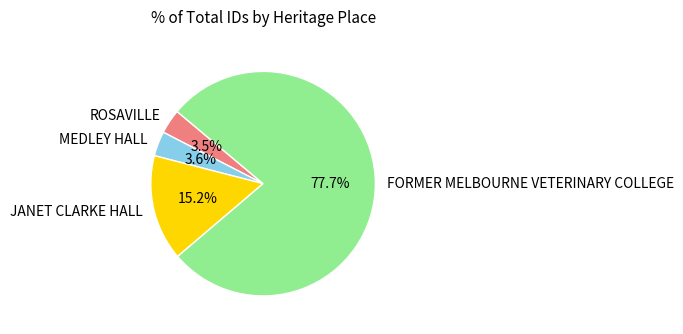

To the nearest percent, what is the average slice percentage?

25%